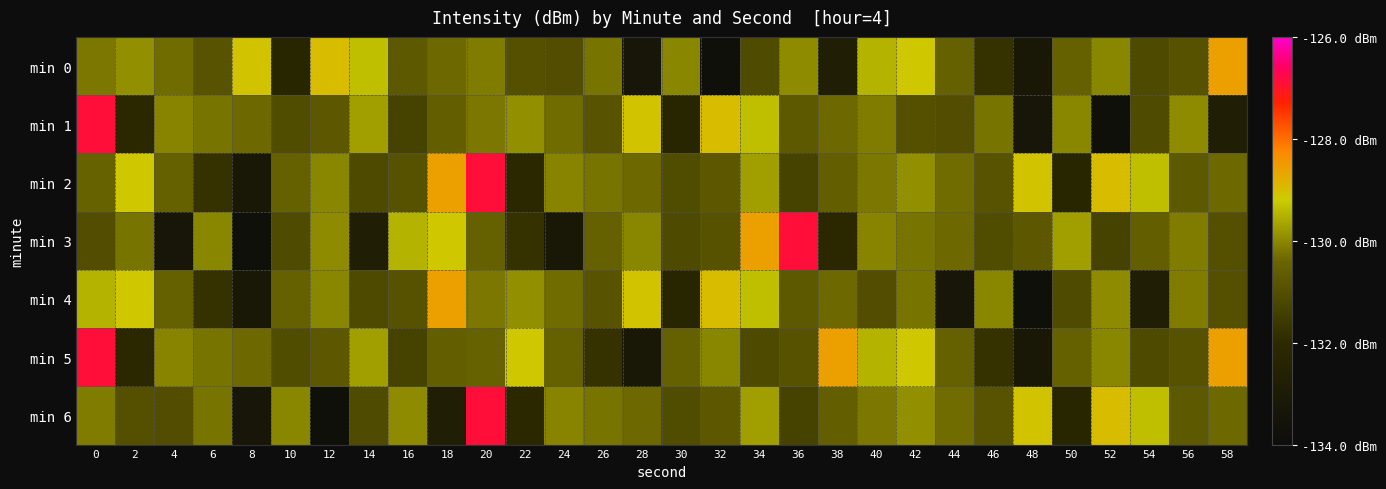

What is the minimum value shown in the chart?

-133.8